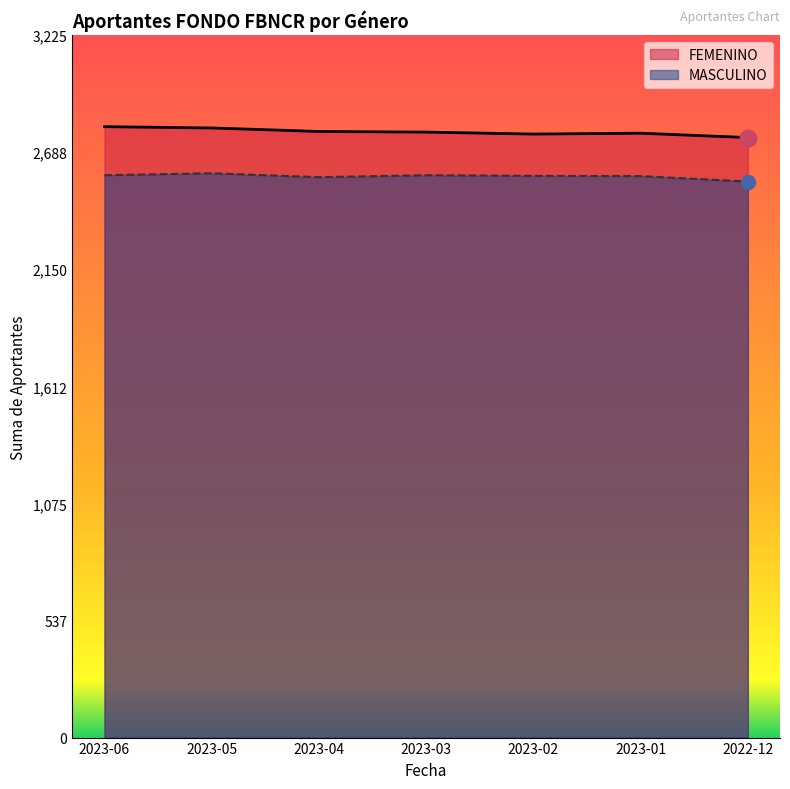

Does the chart display data point markers on the line(s)?

No